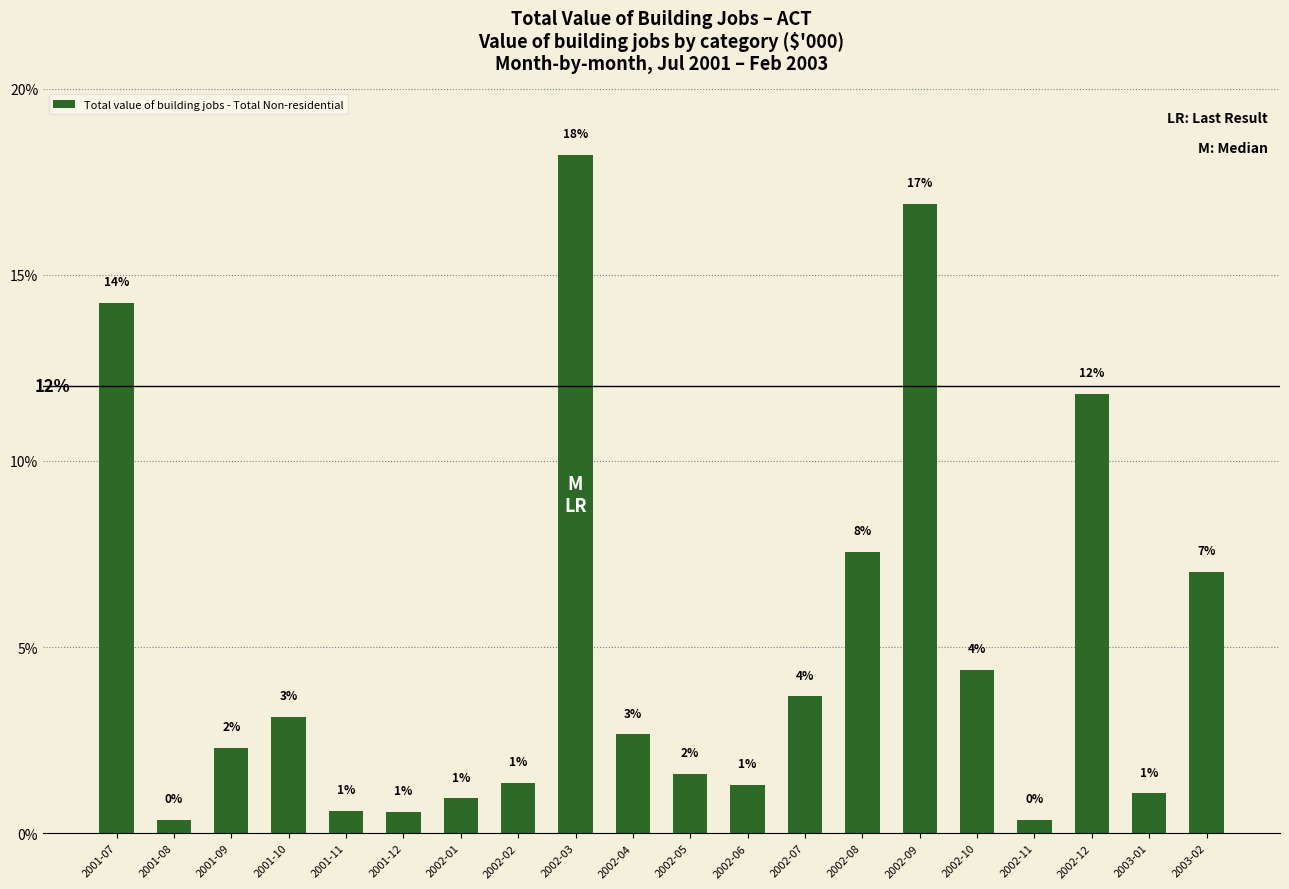

Are the bars horizontal?

No